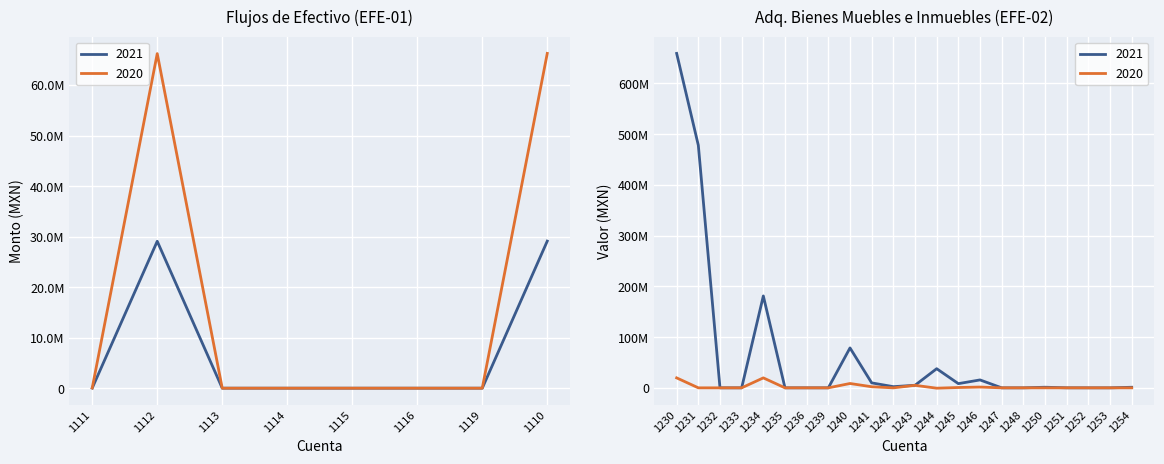

In 2020, how many points are higher than both neighbors (excluding endpoints)?

6